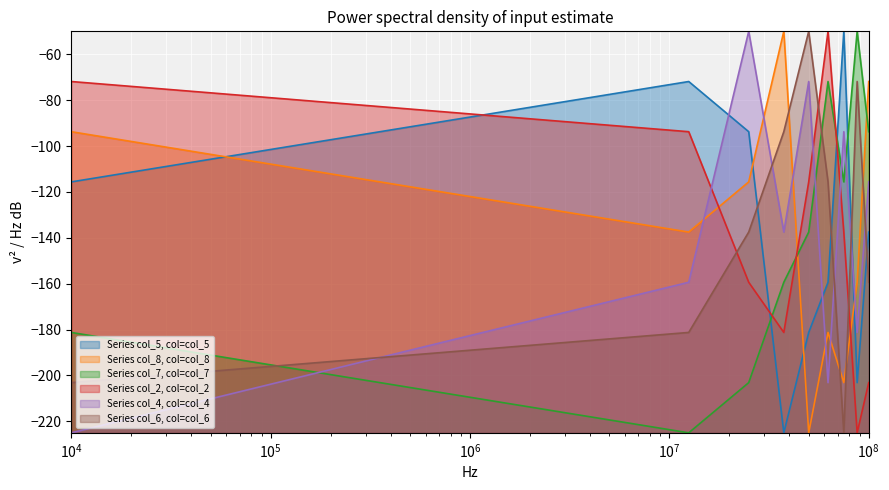

How many intersections are there between Series col_2, col=col_2 and Series col_4, col=col_4?

3